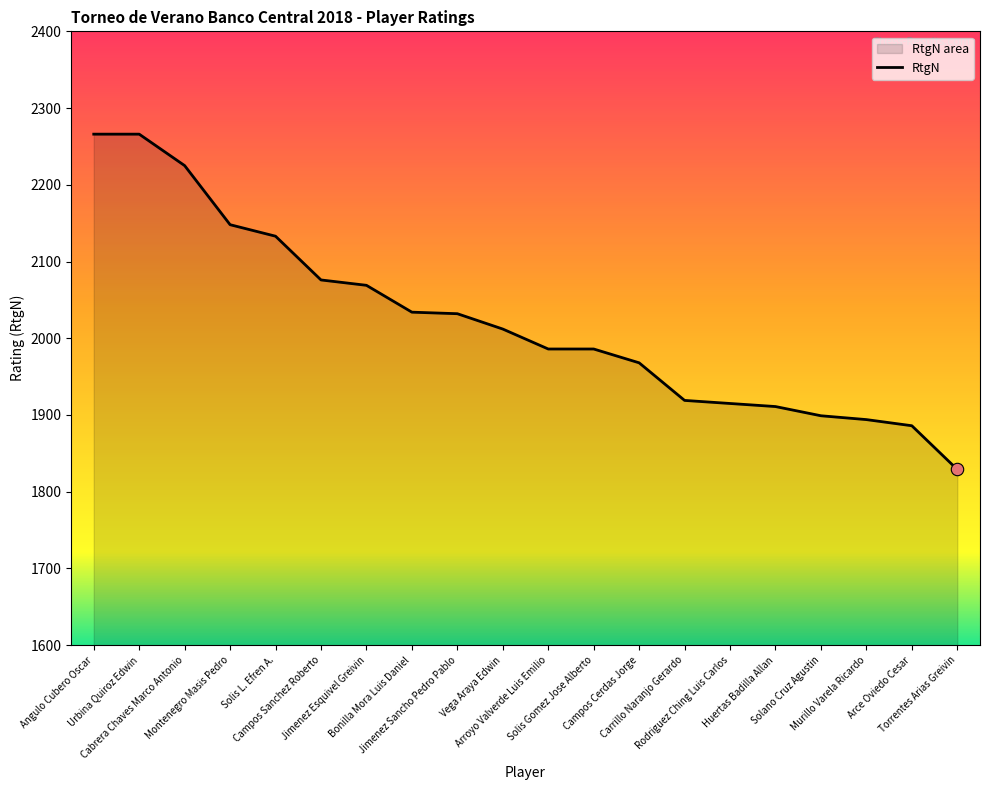

What is the ratio of the value at Jimenez Esquivel Greivin to the value at Angulo Cubero Oscar?

0.9